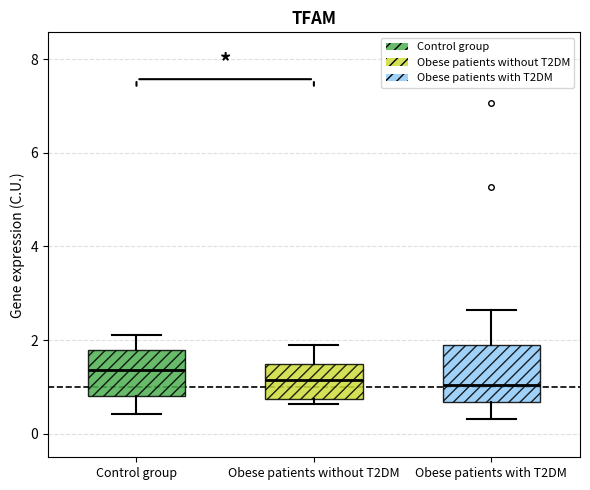

Comparing the boxes themselves (not the whiskers), which one is the tallest?

Obese patients with T2DM